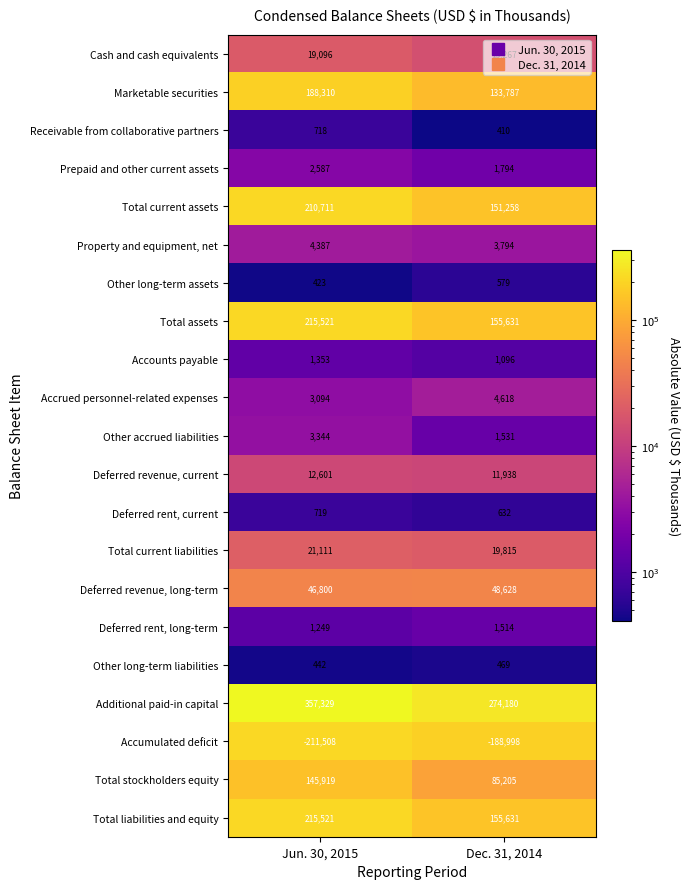

List the labels in order of Additional paid-in capital value, smallest first.

Dec. 31, 2014, Jun. 30, 2015